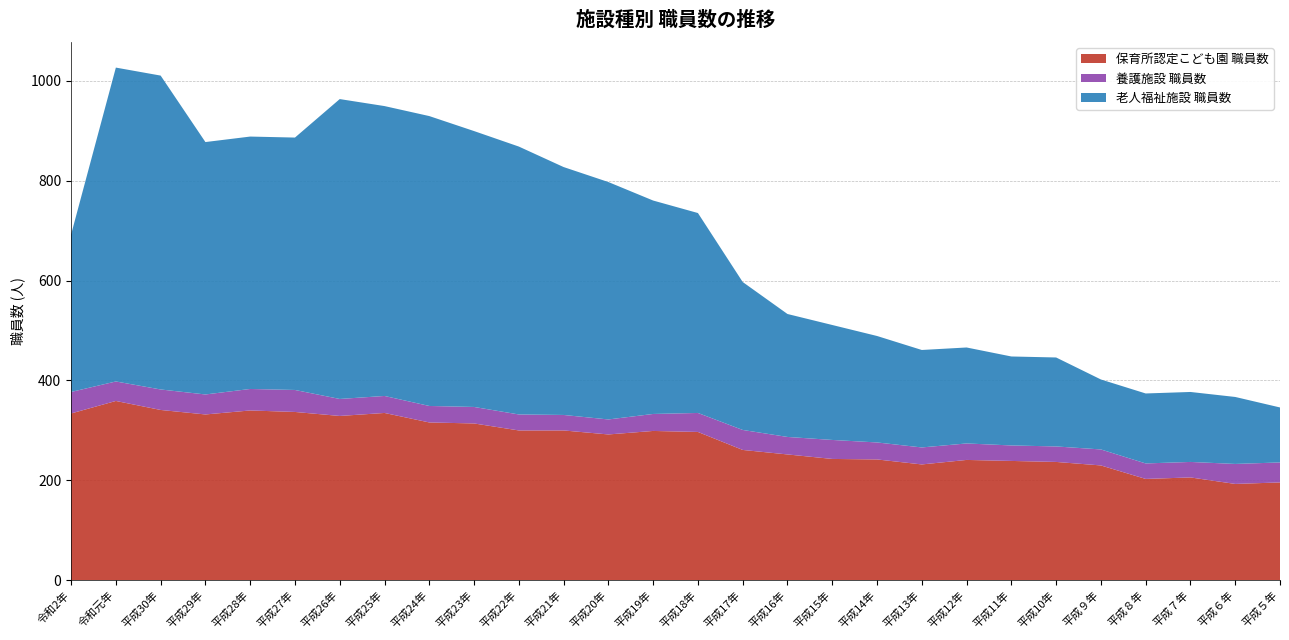

Reading left to right, what are all the values shown in this chart?

保育所認定こども園 職員数: 令和2年=334	令和元年=359	平成30年=341	平成29年=332	平成28年=340	平成27年=337	平成26年=329	平成25年=335	平成24年=316	平成23年=314	平成22年=300	平成21年=300	平成20年=292	平成19年=299	平成18年=297	平成17年=261	平成16年=252	平成15年=243	平成14年=242	平成13年=232	平成12年=241	平成11年=239	平成10年=237	平成９年=230	平成８年=203	平成７年=206	平成６年=193	平成５年=196
養護施設 職員数: 令和2年=43	令和元年=39	平成30年=41	平成29年=40	平成28年=43	平成27年=44	平成26年=34	平成25年=34	平成24年=33	平成23年=33	平成22年=32	平成21年=31	平成20年=30	平成19年=34	平成18年=38	平成17年=40	平成16年=35	平成15年=38	平成14年=34	平成13年=34	平成12年=33	平成11年=31	平成10年=31	平成９年=32	平成８年=31	平成７年=31	平成６年=40	平成５年=40
老人福祉施設 職員数: 令和2年=315	令和元年=628	平成30年=628	平成29年=505	平成28年=505	平成27年=505	平成26年=600	平成25年=580	平成24年=580	平成23年=552	平成22年=536	平成21年=496	平成20年=475	平成19年=427	平成18年=400	平成17年=296	平成16年=246	平成15年=230	平成14年=213	平成13年=195	平成12年=192	平成11年=178	平成10年=178	平成９年=140	平成８年=140	平成７年=140	平成６年=134	平成５年=110